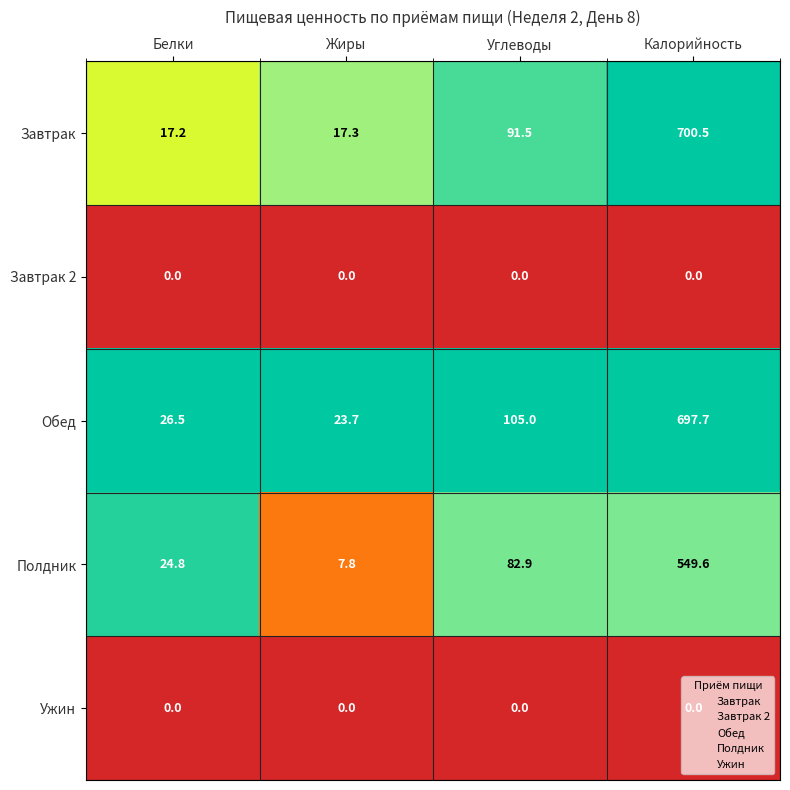

At how many categories does at least one series exceed 0?

4